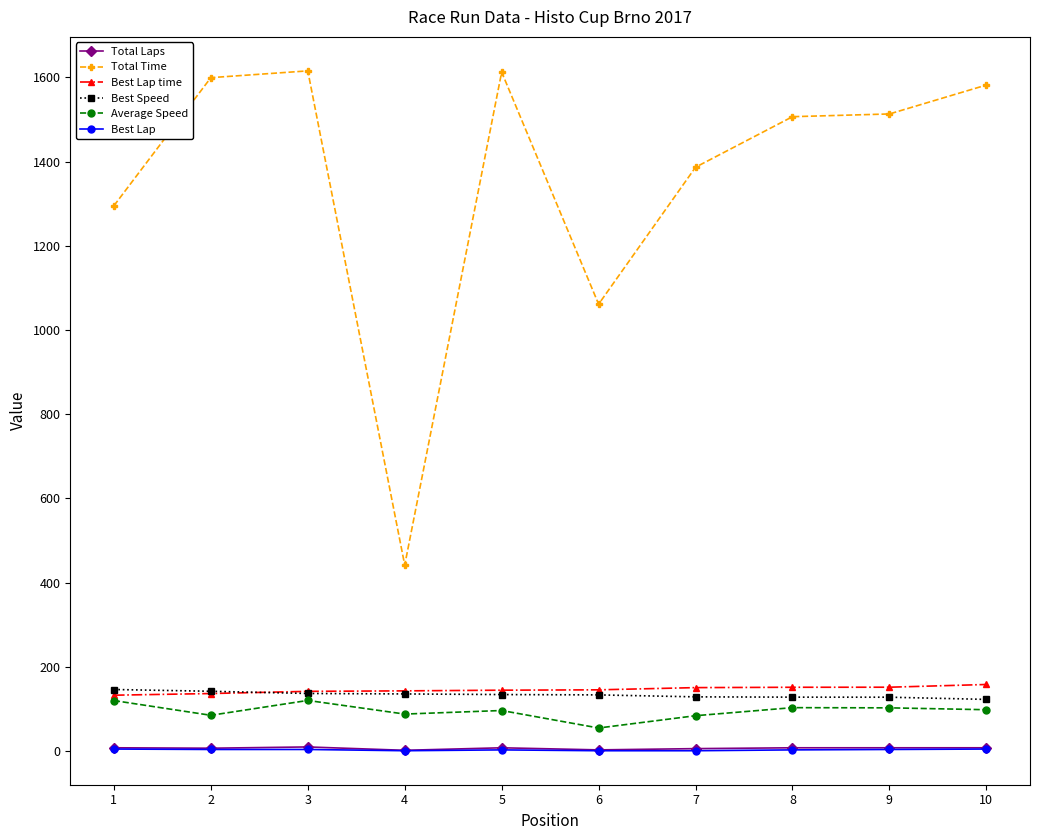

How many categories are shown in the chart?

10